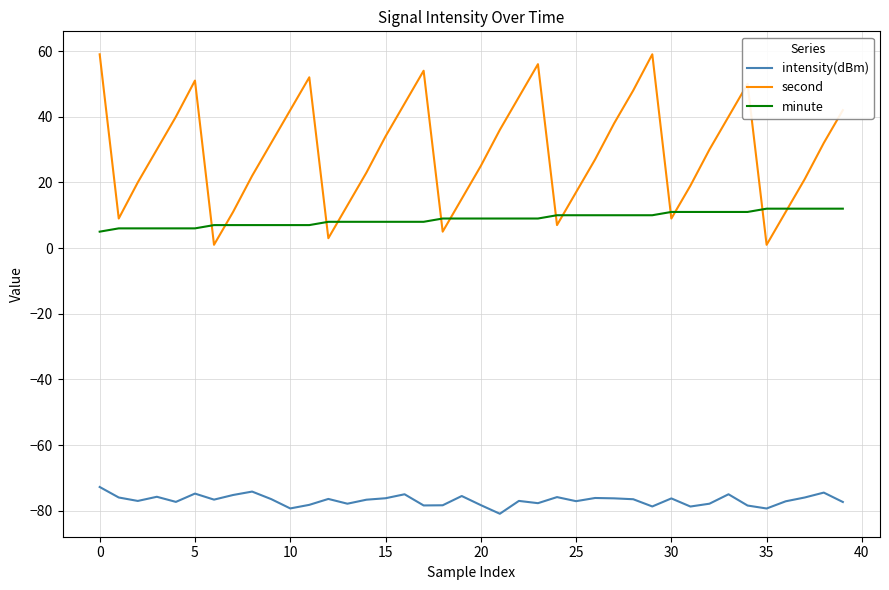

What is the maximum value shown in the chart?

59.0